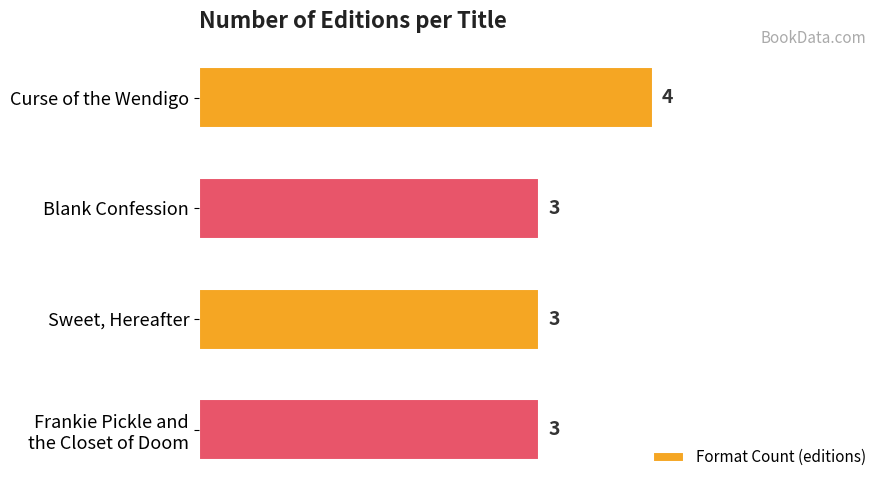

How many bars are there in total?

4